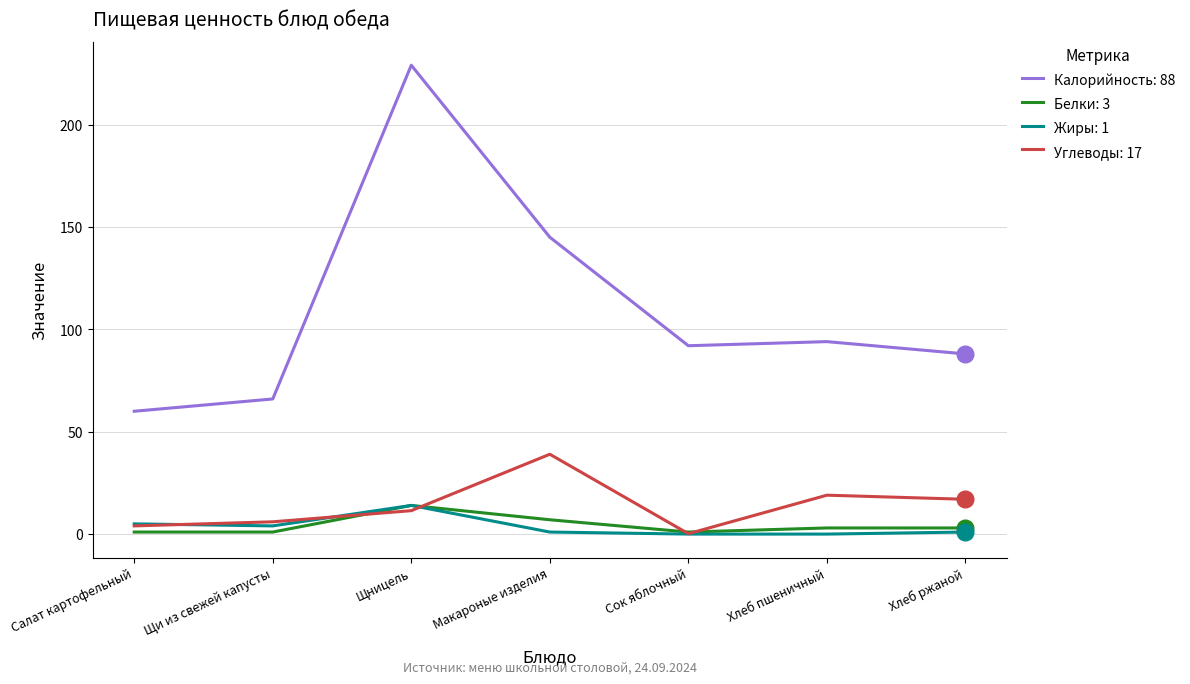

What is the spread (max minus min) of values at Щницель?

217.6